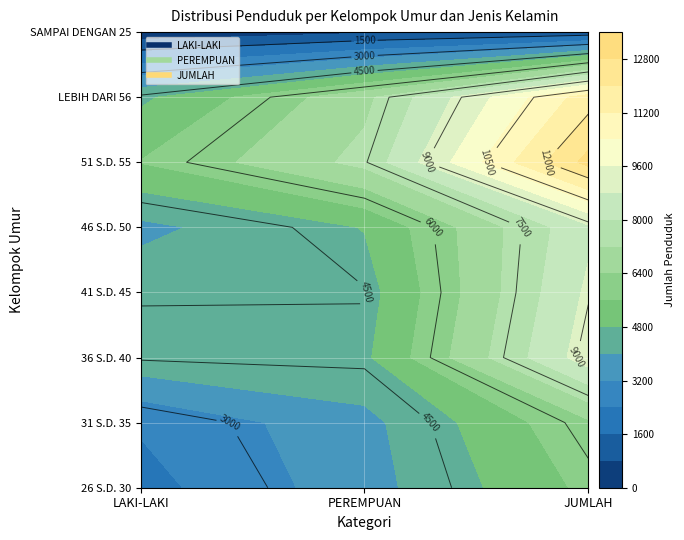

What is the sum of the JUMLAH values at 46 S.D. 50 and 51 S.D. 55?

21698